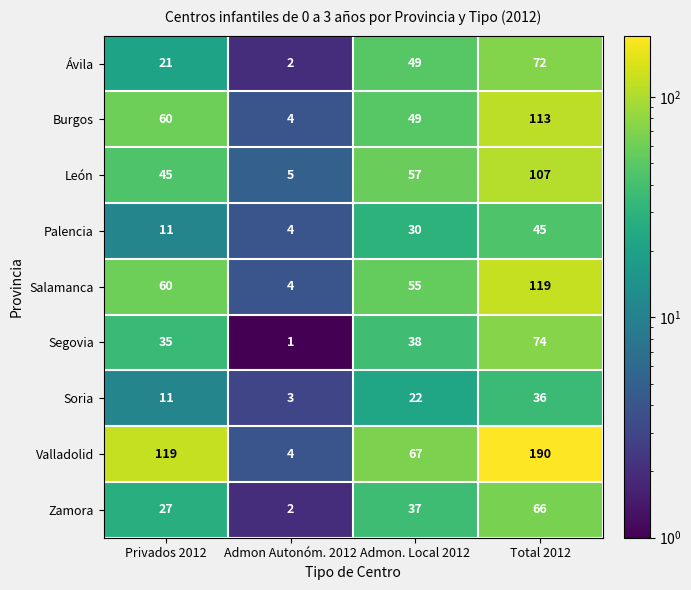

What is the maximum value for Palencia?

45